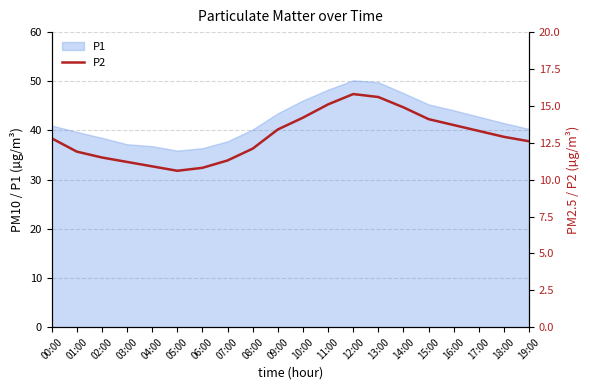

Approximately how many times larger is the value at 16:00 compared to 12:00?

0.9